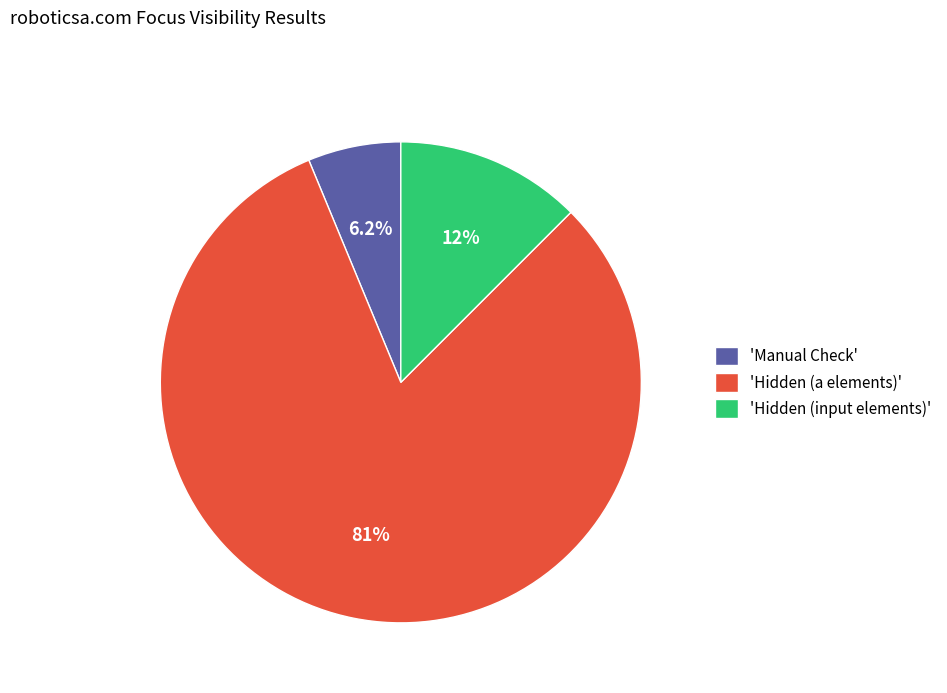

Rank the categories by value from highest to lowest.

'Hidden (a elements)', 'Hidden (input elements)', 'Manual Check'